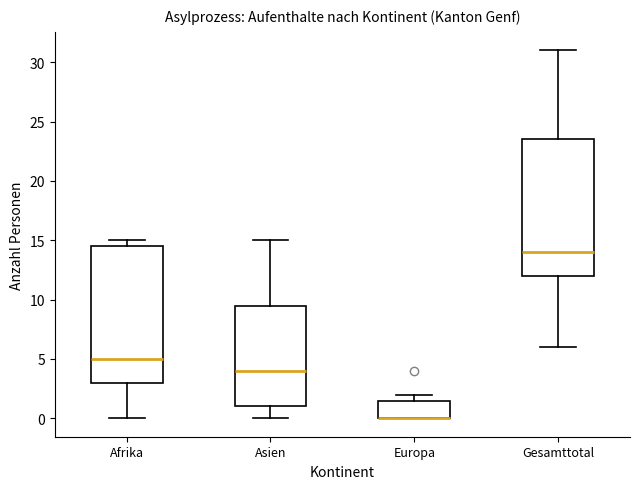

Where does the upper whisker of the box for Asien end on the y-axis? The values are not printed on the chart, so give them approximately, as read against the axis.

15.0